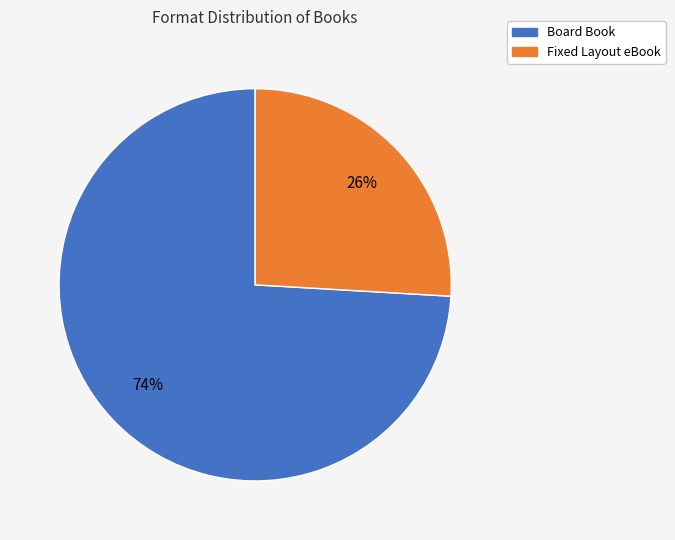

What is the smallest slice in the pie chart?

Fixed Layout eBook